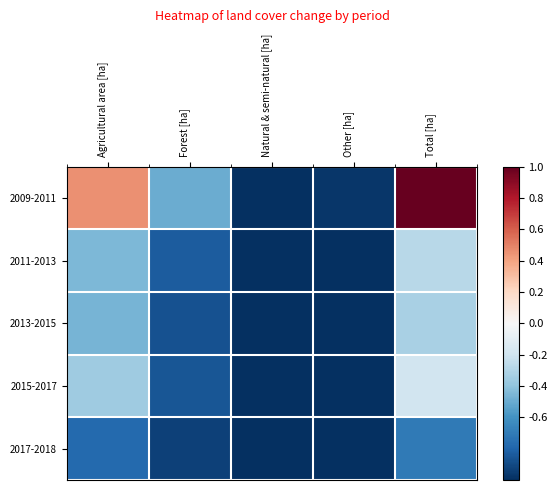

Which category has the lowest value across all series?

Other [ha]